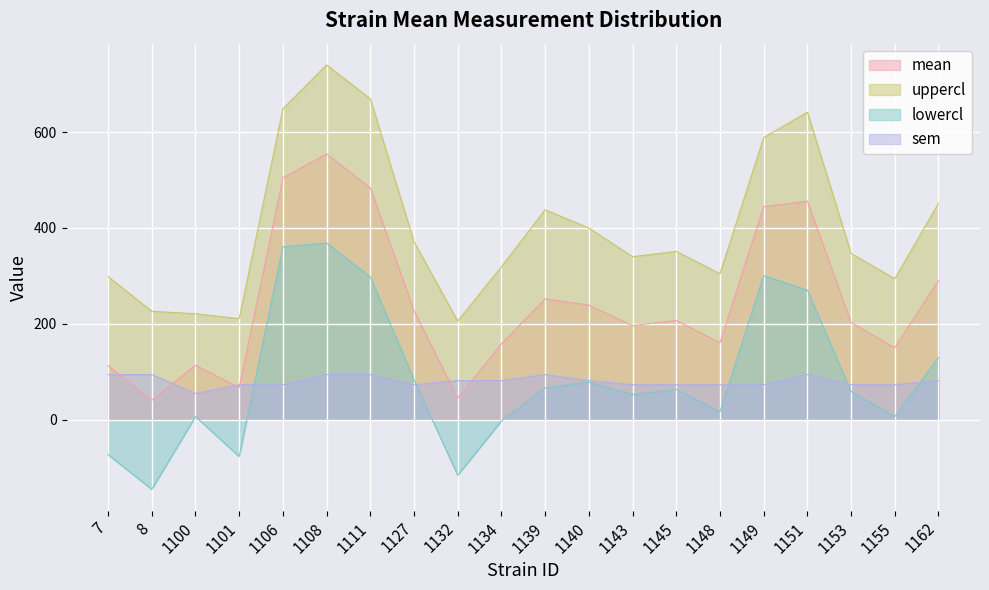

How many interior local valleys does the mean series have?

6